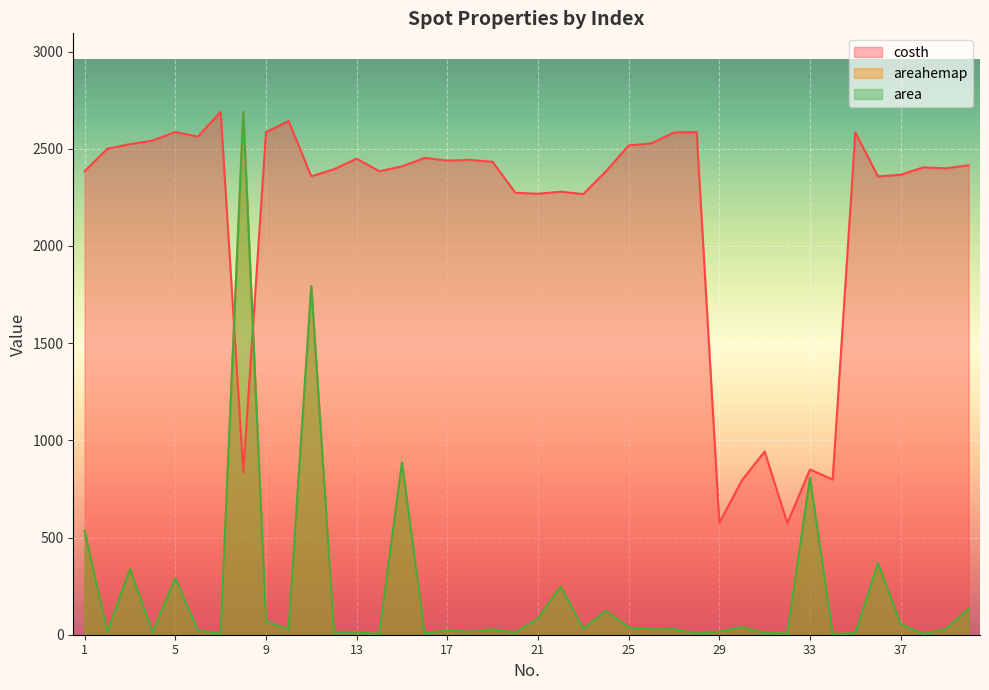

True or false: area has a value of 23.2 at 25.

False